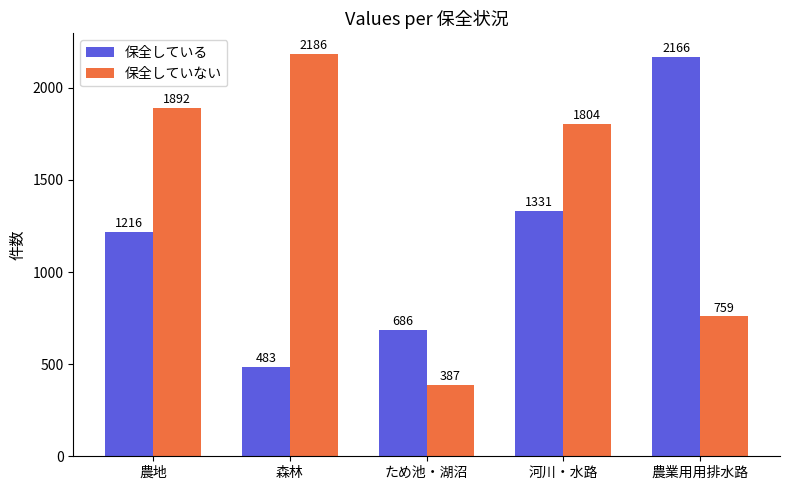

What is the minimum value shown in the chart?

387